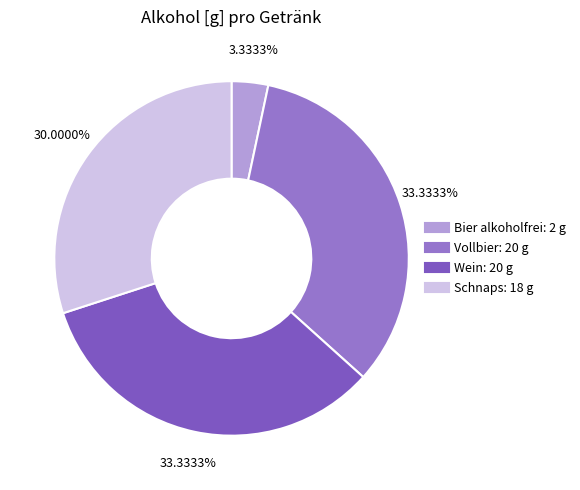

To the nearest percent, what portion does Wein represent?

33%